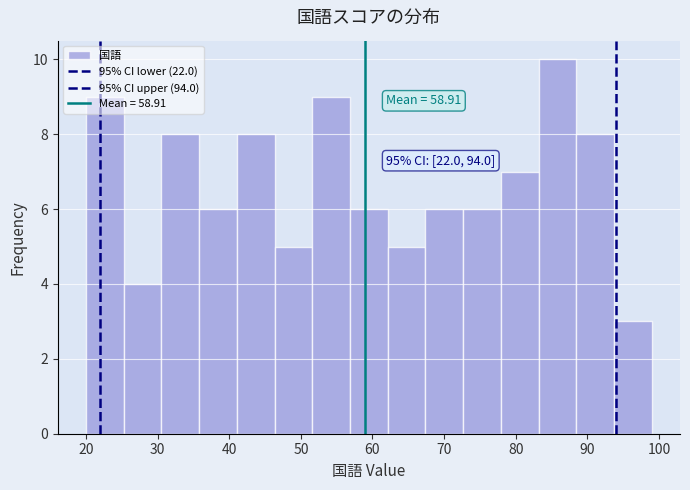

Over which range of the x-axis is the bar tallest?

83 to 88